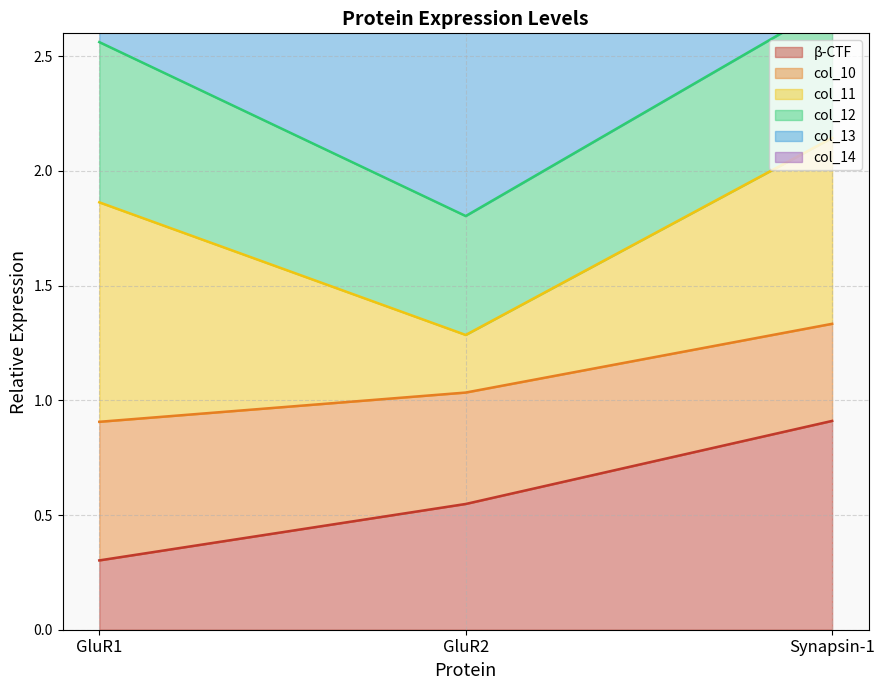

Is the value of col_13 at Synapsin-1 greater than the value of β-CTF at GluR2?

Yes